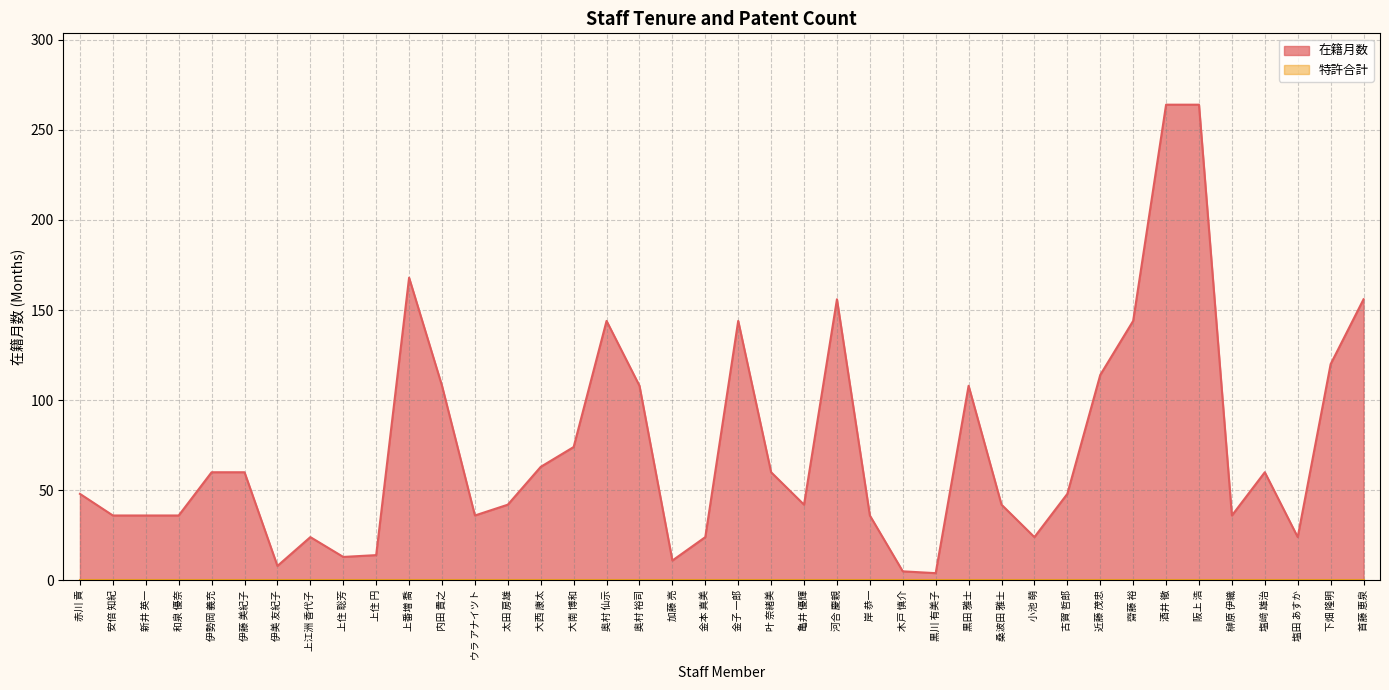

How many lines are shown in the chart?

2